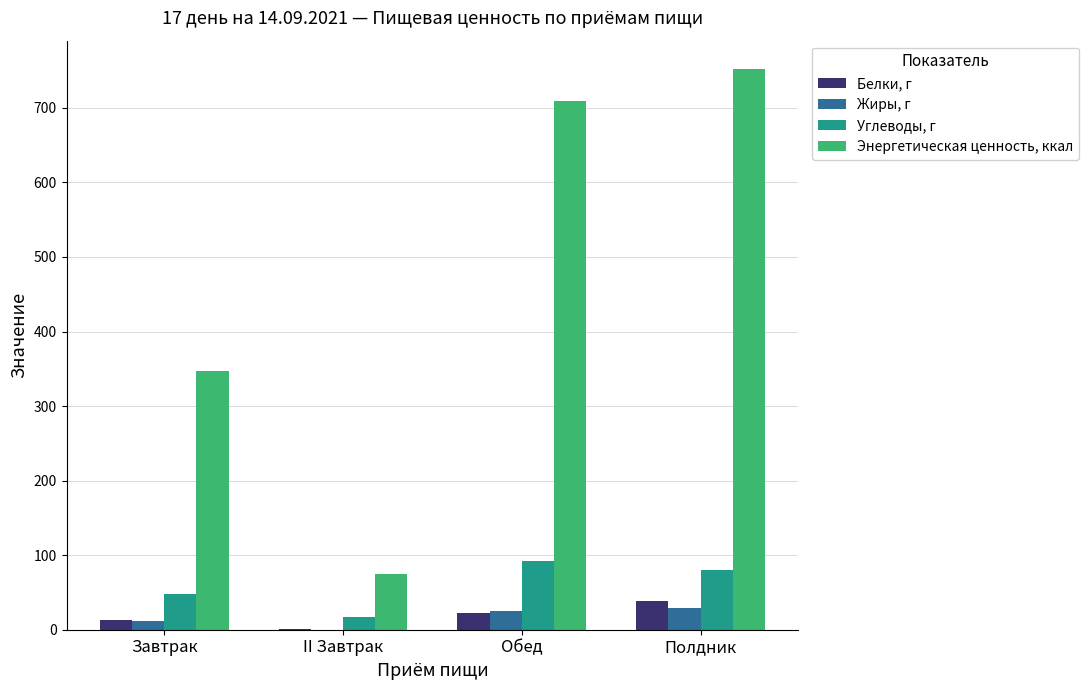

What are all the series names shown in the legend?

Белки, г, Жиры, г, Углеводы, г, Энергетическая ценность, ккал